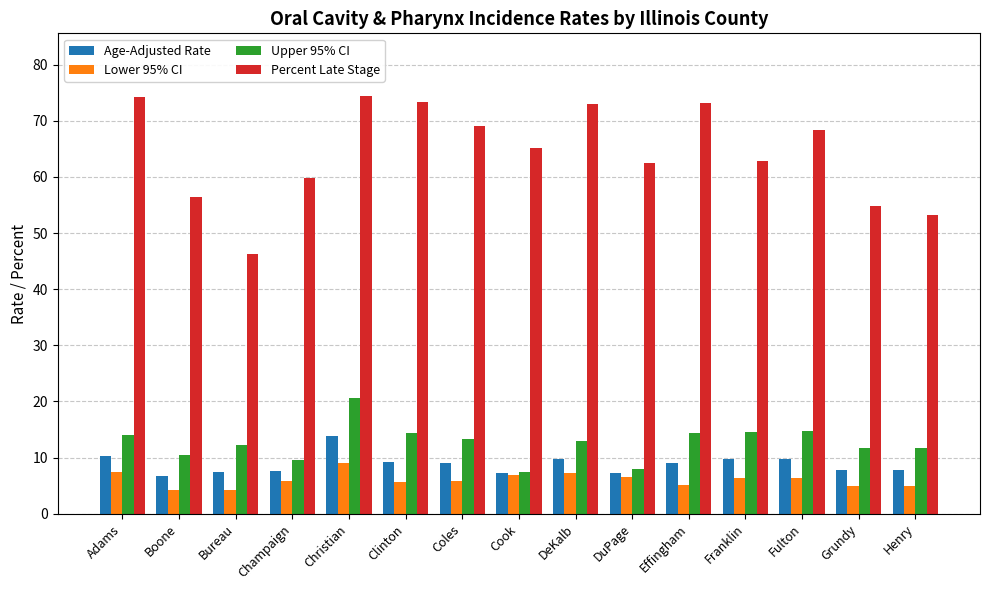

Which series changed the most between Coles and Grundy?

Percent Late Stage